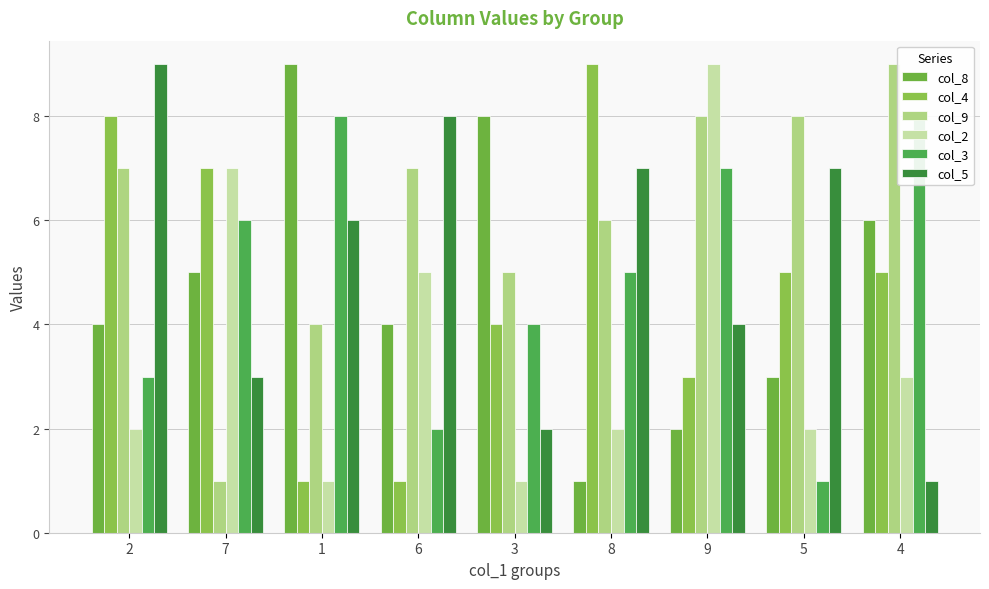

The value of col_4 at 1 is 1. True or false?

True